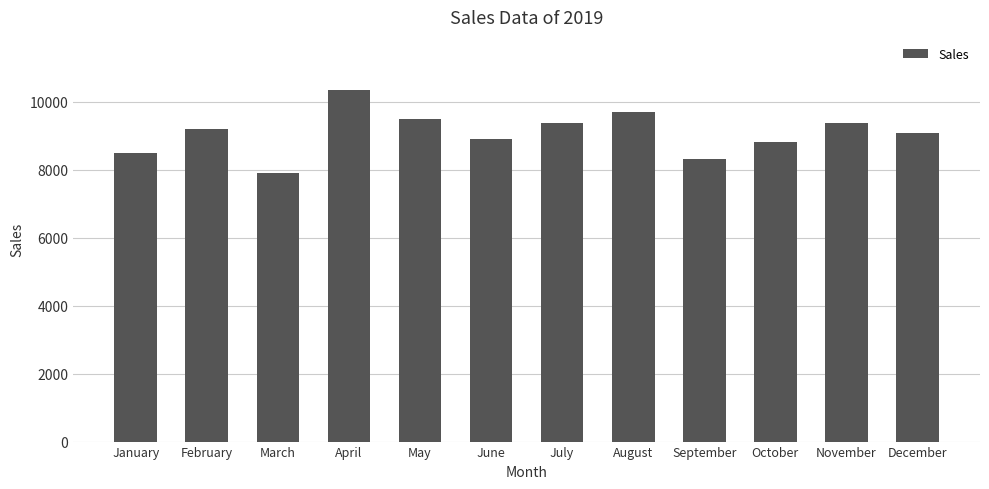

What is the value of the 7th bar from the left?

9359